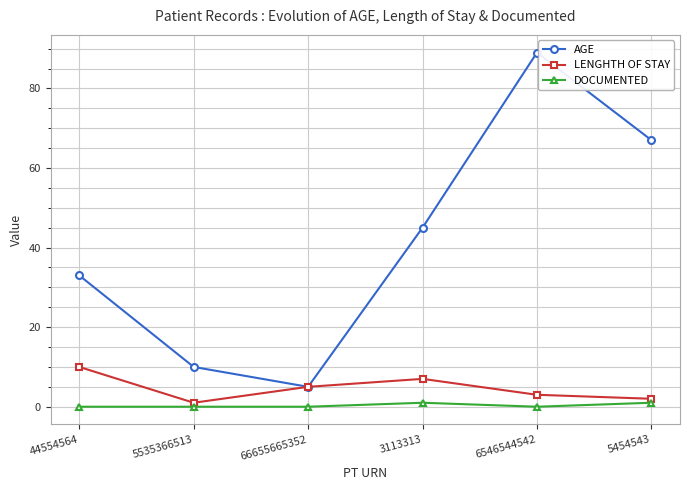

At which category is the sum across all series the highest?

6546544542